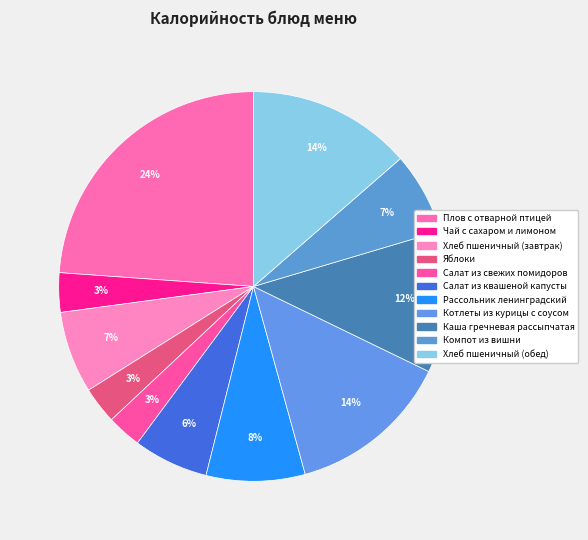

Count the number of slices in the pie.

11